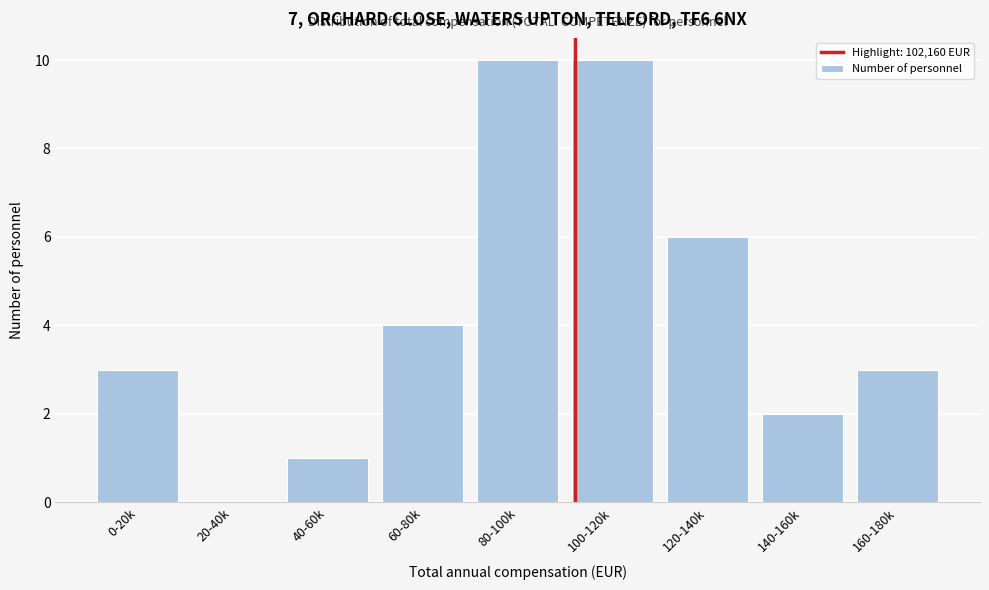

Reading left to right, transcribe all the data shown in this chart.

0-20k=3	20-40k=0	40-60k=1	60-80k=4	80-100k=10	100-120k=10	120-140k=6	140-160k=2	160-180k=3